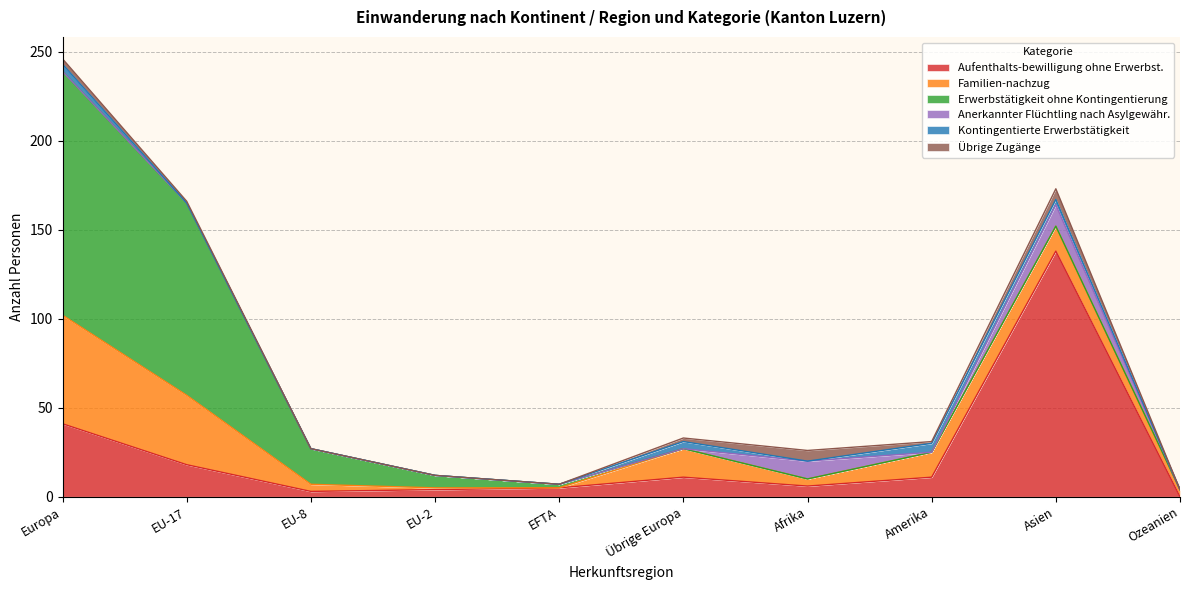

The value of Familien-nachzug at EU-2 is 1. True or false?

True